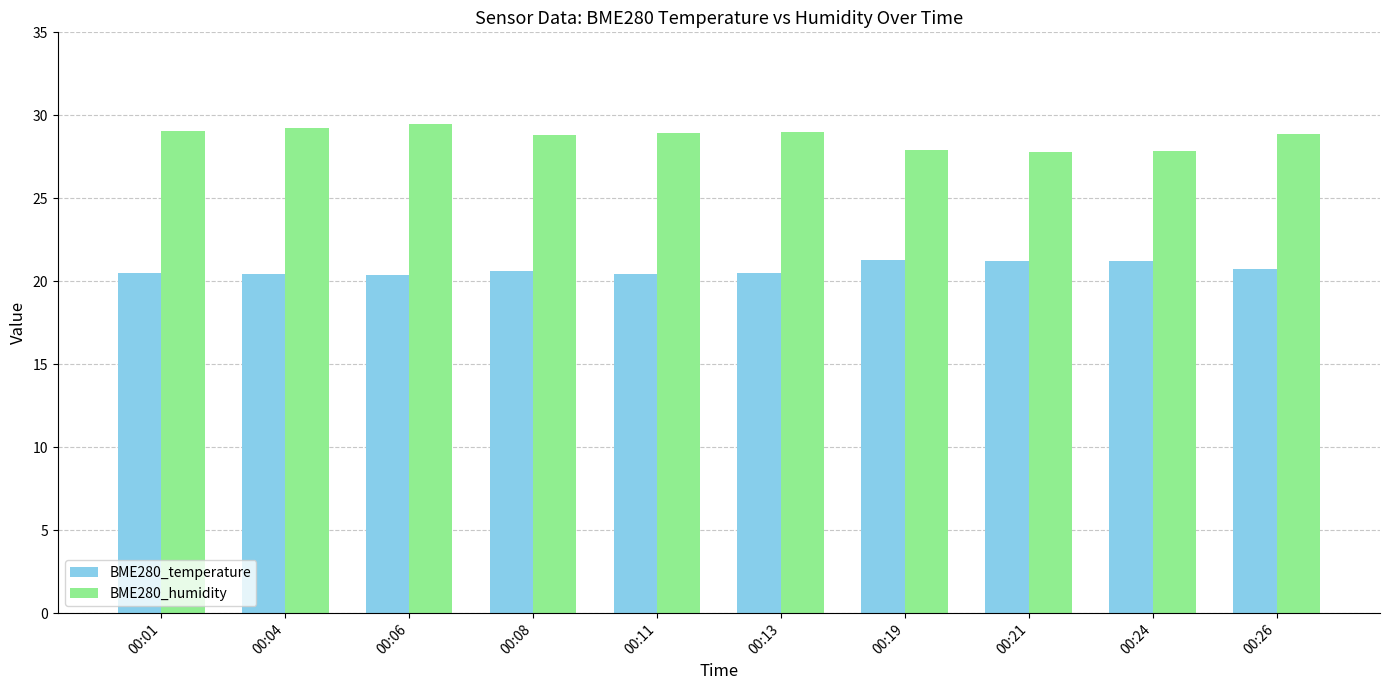

The value of BME280_humidity at 00:19 is 27.9. True or false?

True